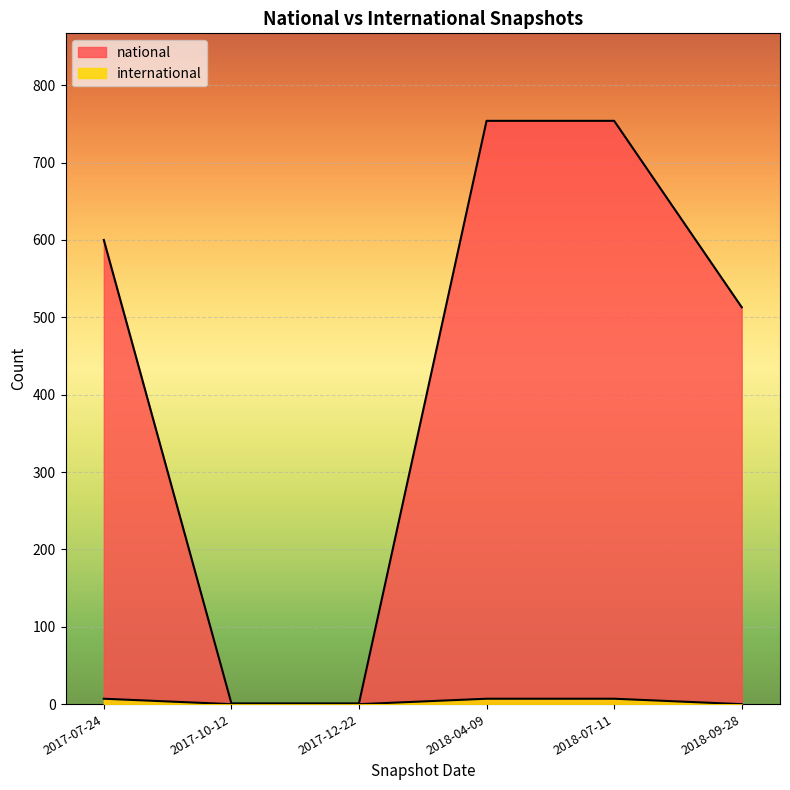

What value does the national series have at 2018-04-09, to the nearest 100?

800